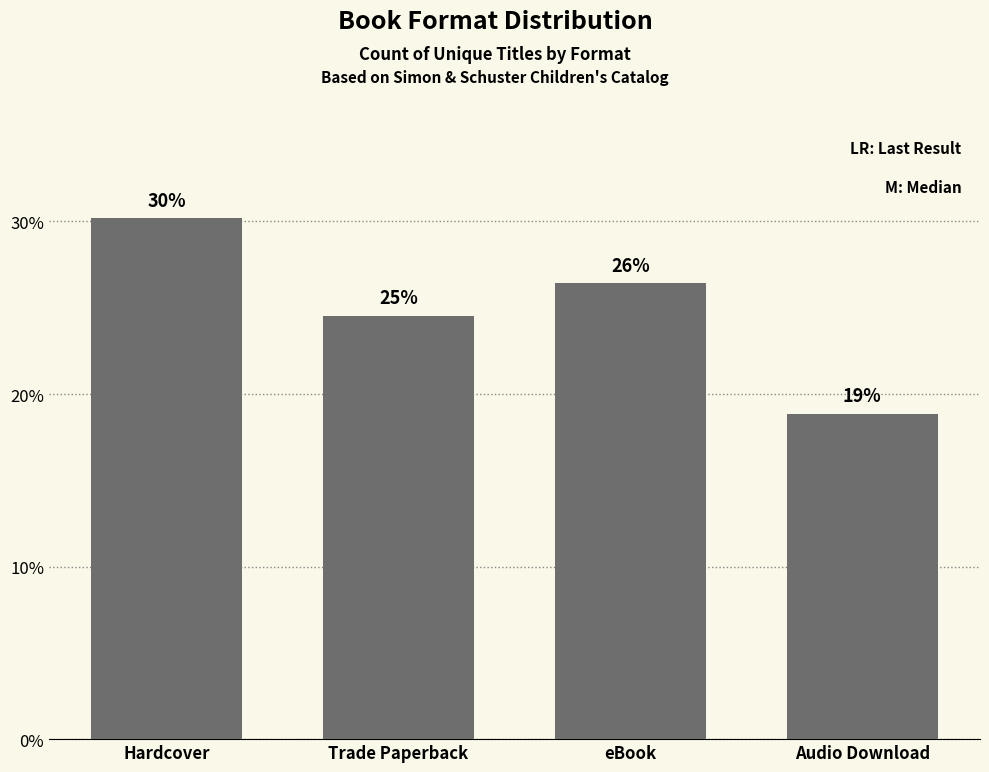

How many bars are there in total?

4